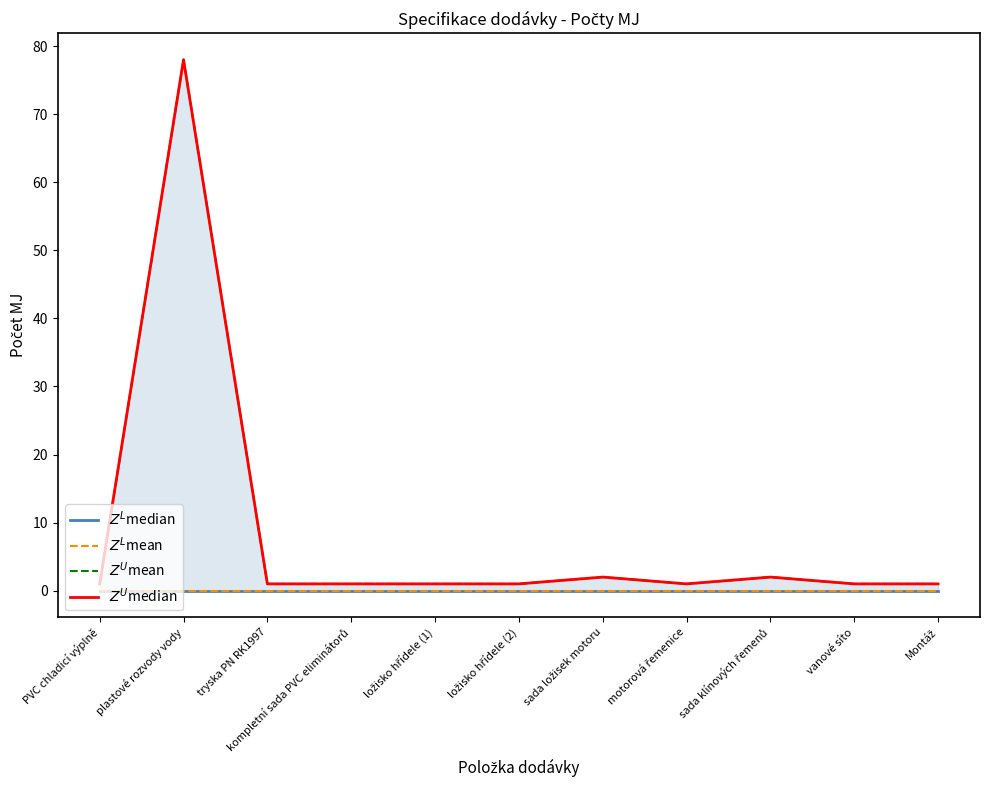

What is the spread (max minus min) of values at PVC chladicí výplně?

1